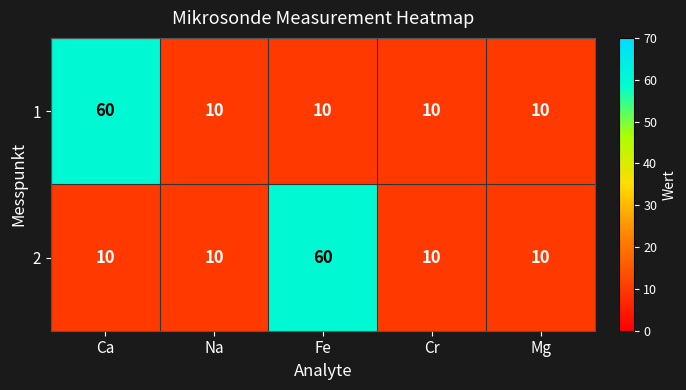

What is the average value of the 2 series?

20